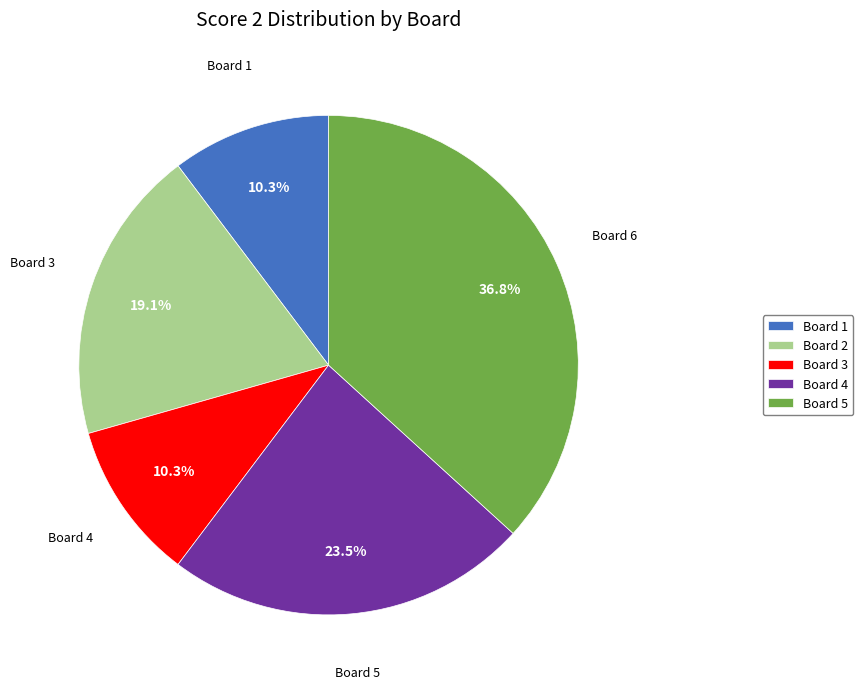

How much of the chart is everything except Board 2?

80.9%